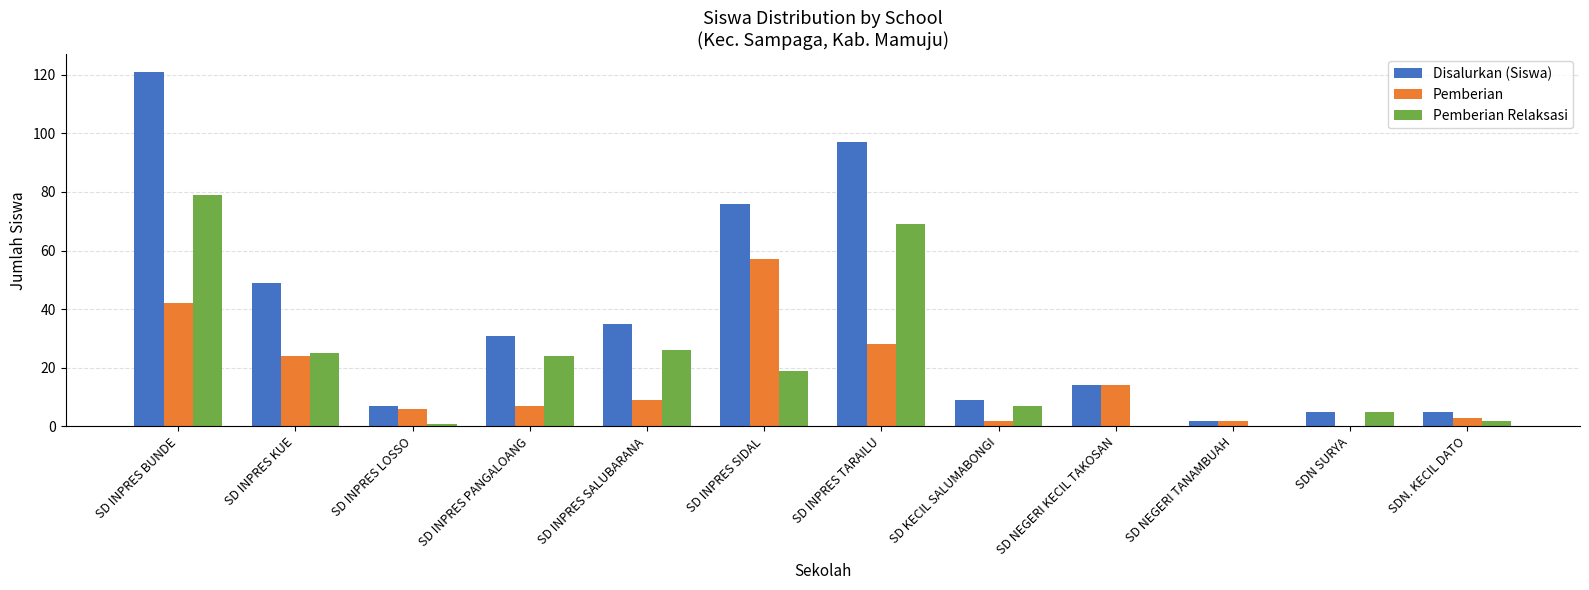

How many categories are shown in the chart?

12